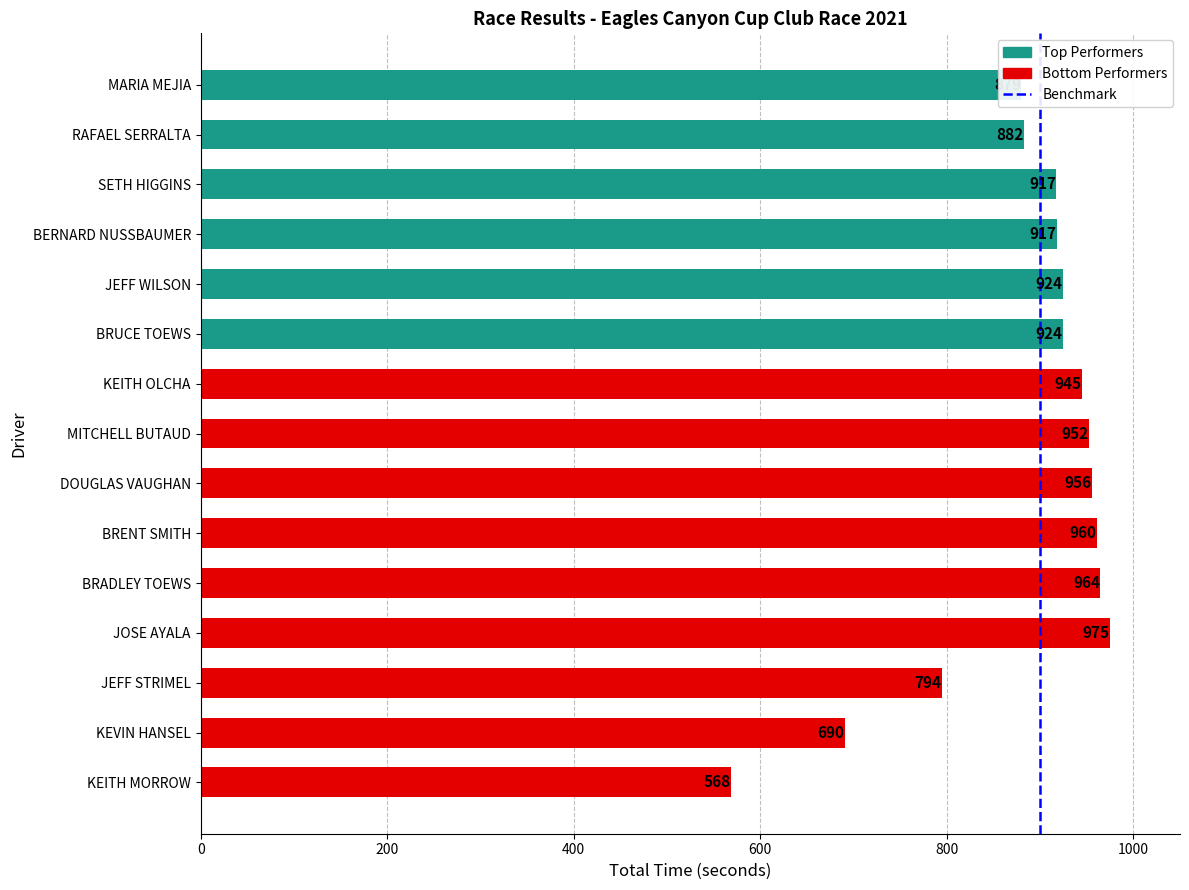

What is the value of the 4th bar from the top?

918.0